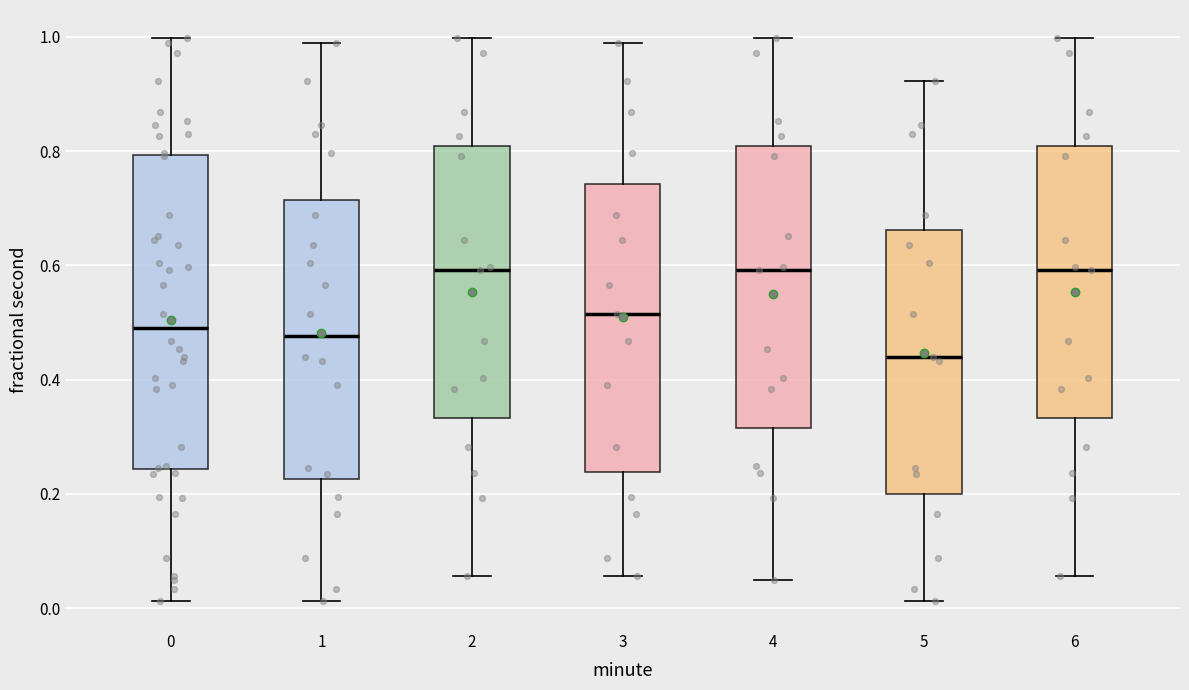

Which box is the tallest, from its lower edge to its upper edge?

0